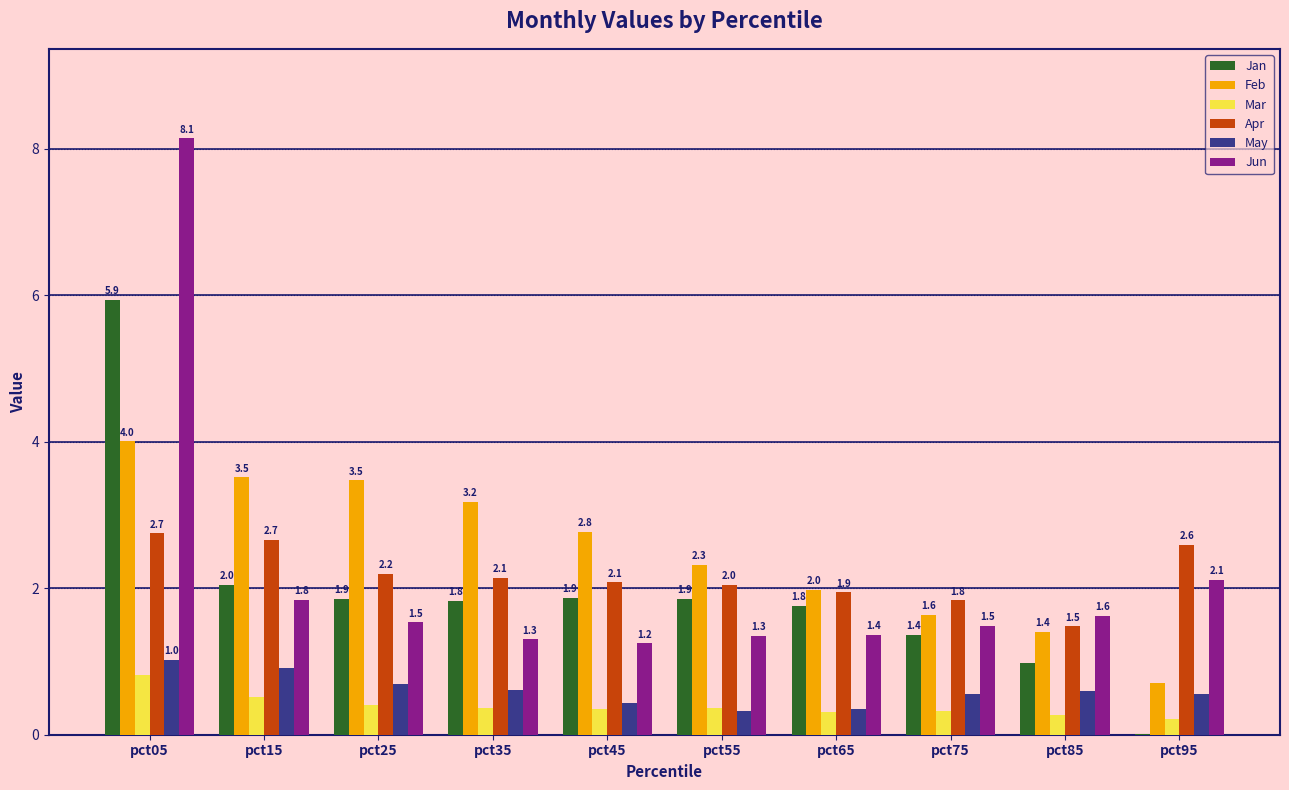

How many groups of bars are there?

10